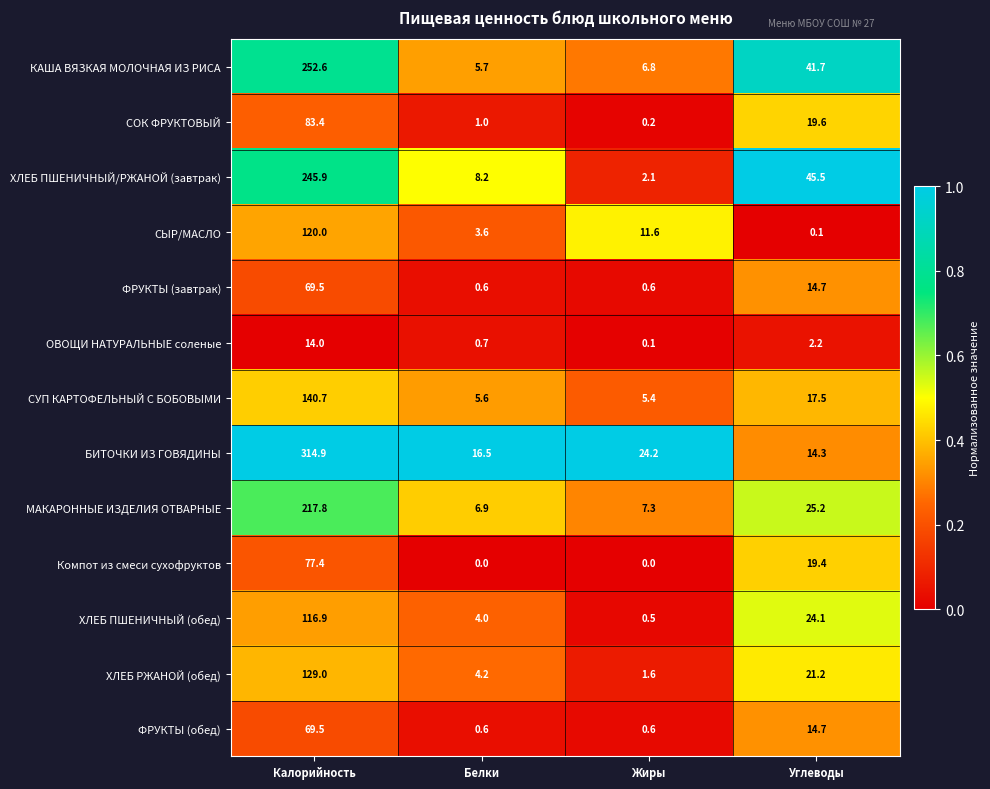

Where is СЫР/МАСЛО nearest to the value 60?

Жиры